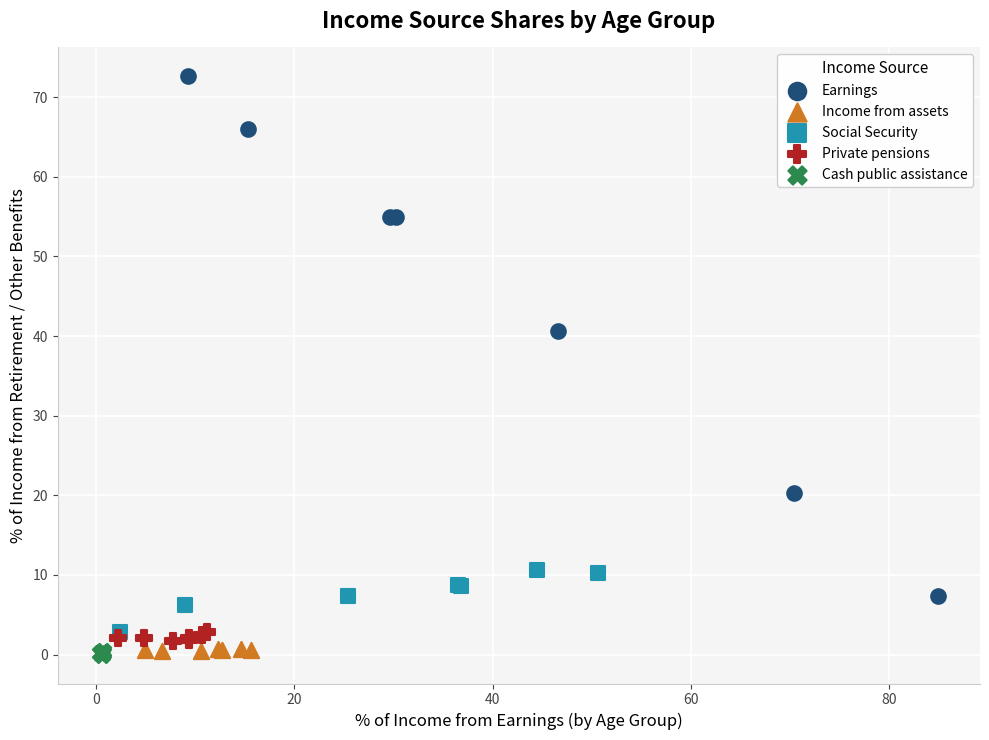

Which series has the largest Y range (max minus min)?

Earnings